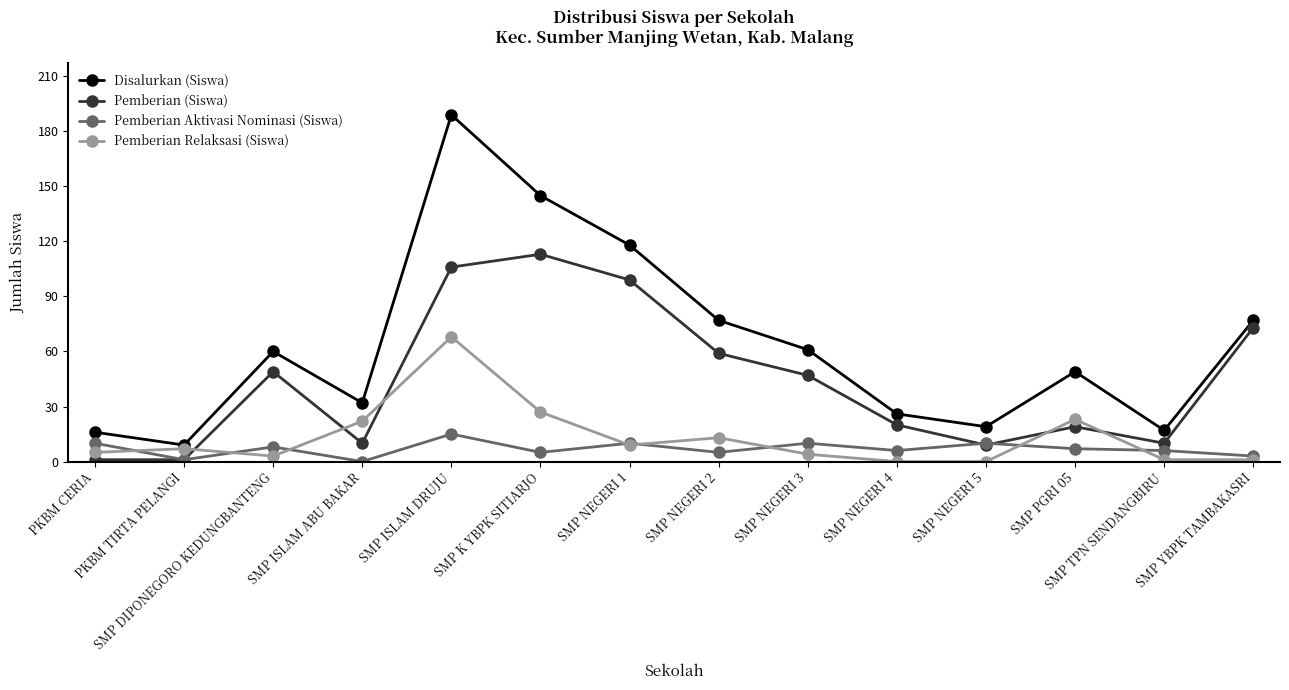

Reading right to left, list all the values displayed in this chart.

Disalurkan (Siswa): 77	17	49	19	26	61	77	118	145	189	32	60	9	16
Pemberian (Siswa): 73	10	19	9	20	47	59	99	113	106	10	49	1	1
Pemberian Aktivasi Nominasi (Siswa): 3	6	7	10	6	10	5	10	5	15	0	8	1	10
Pemberian Relaksasi (Siswa): 1	1	23	0	0	4	13	9	27	68	22	3	7	5